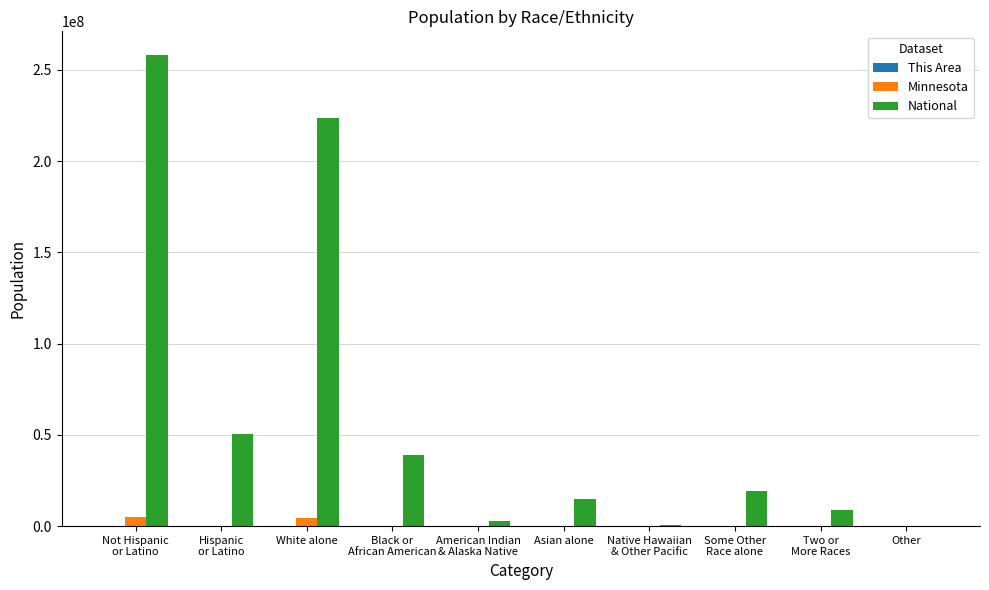

Which series has the largest total across all categories?

National